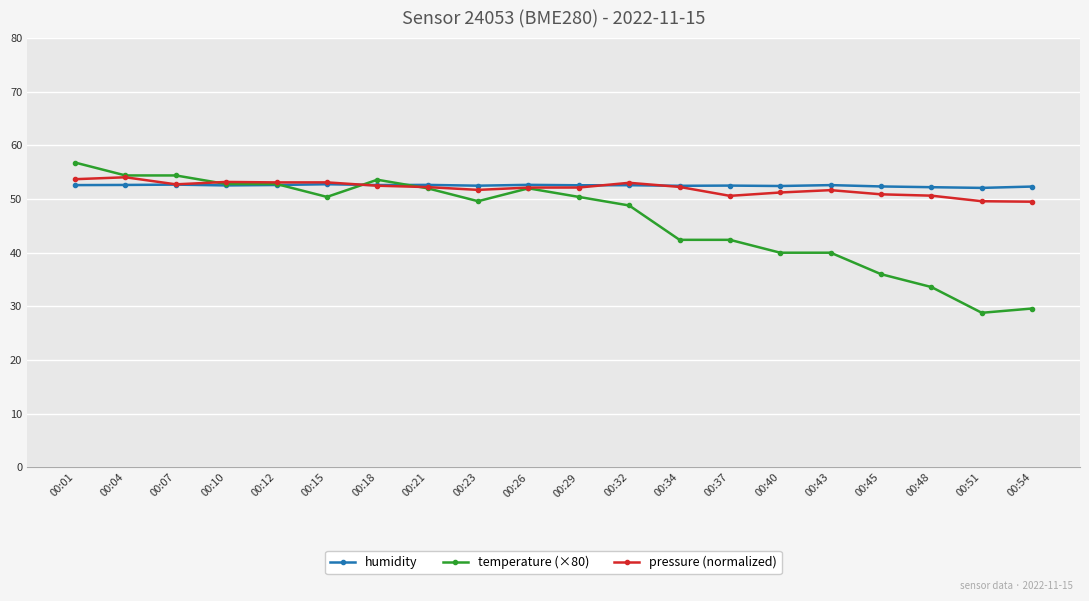

What is the value of the humidity point at the 13th from the left?

52.5